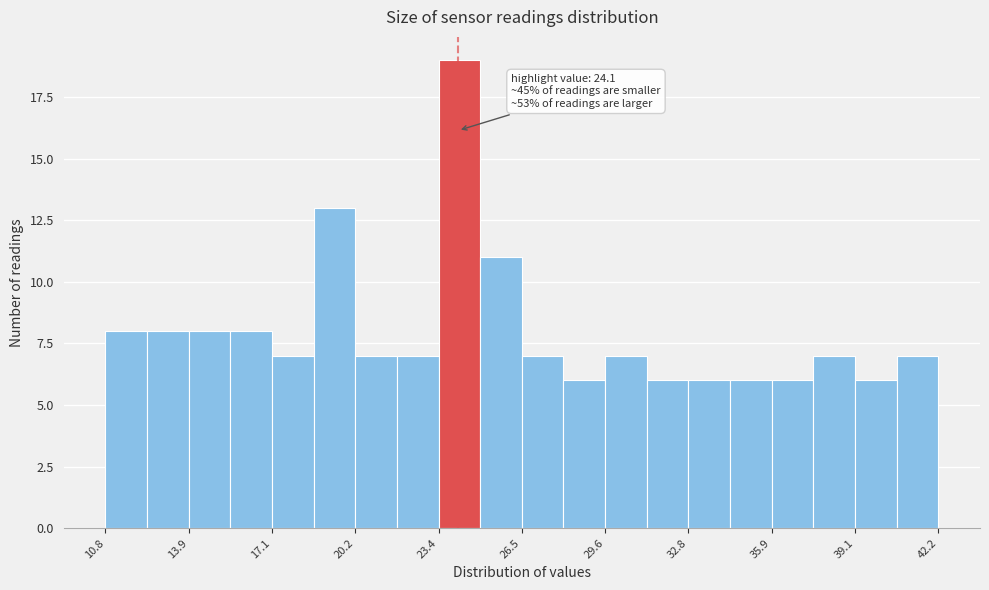

Around what value on the x-axis is the tallest bar? Give the approximate position of its centre, as read against the axis.

24.0